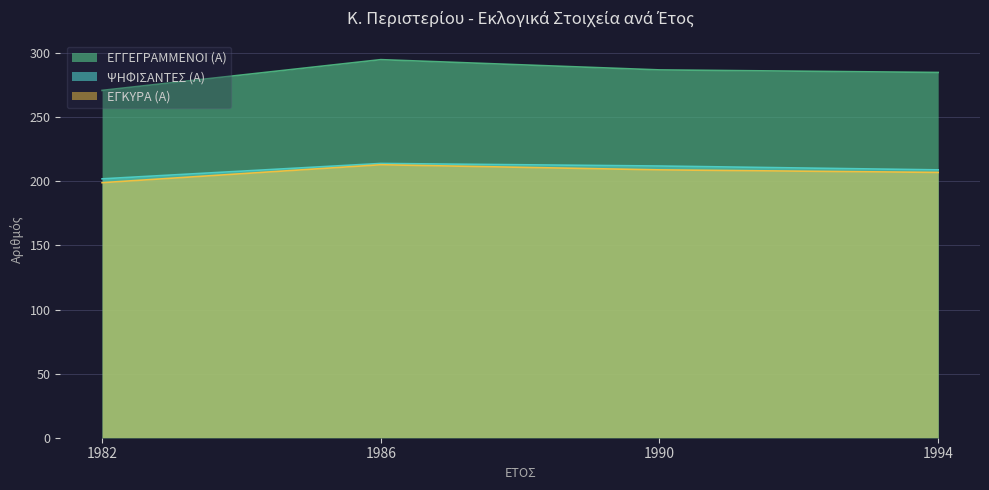

Where does the ΕΓΓΕΓΡΑΜΜΕΝΟΙ (Α) series first go above 287?

1986